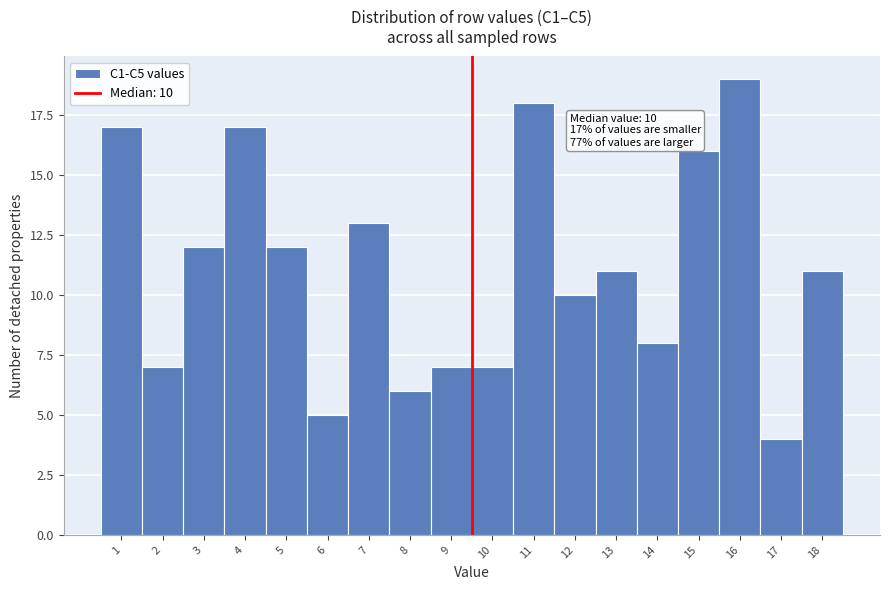

Reading right to left, transcribe all the data shown in this chart.

11	4	19	16	8	11	10	18	7	7	6	13	5	12	17	12	7	17